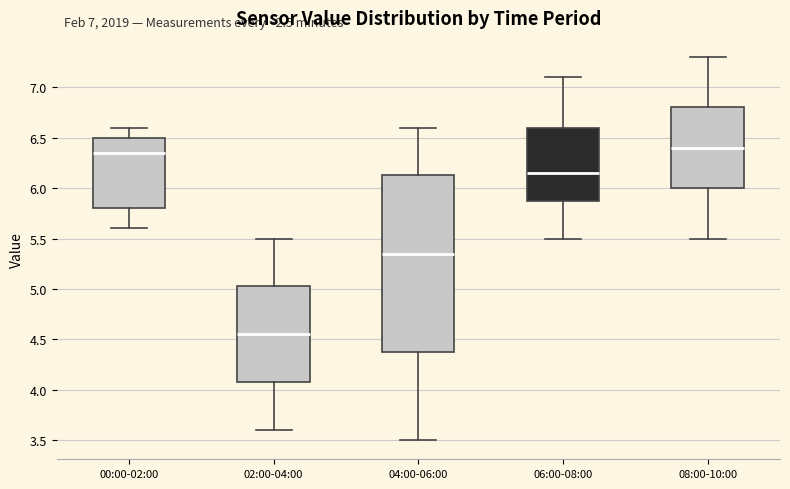

Which box is the tallest, from its lower edge to its upper edge?

04:00-06:00